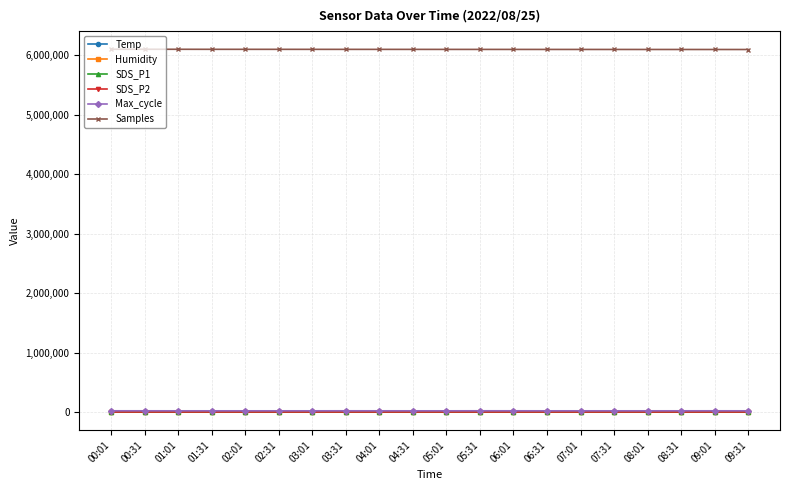

True or false: SDS_P1 and SDS_P2 intersect in this chart.

False